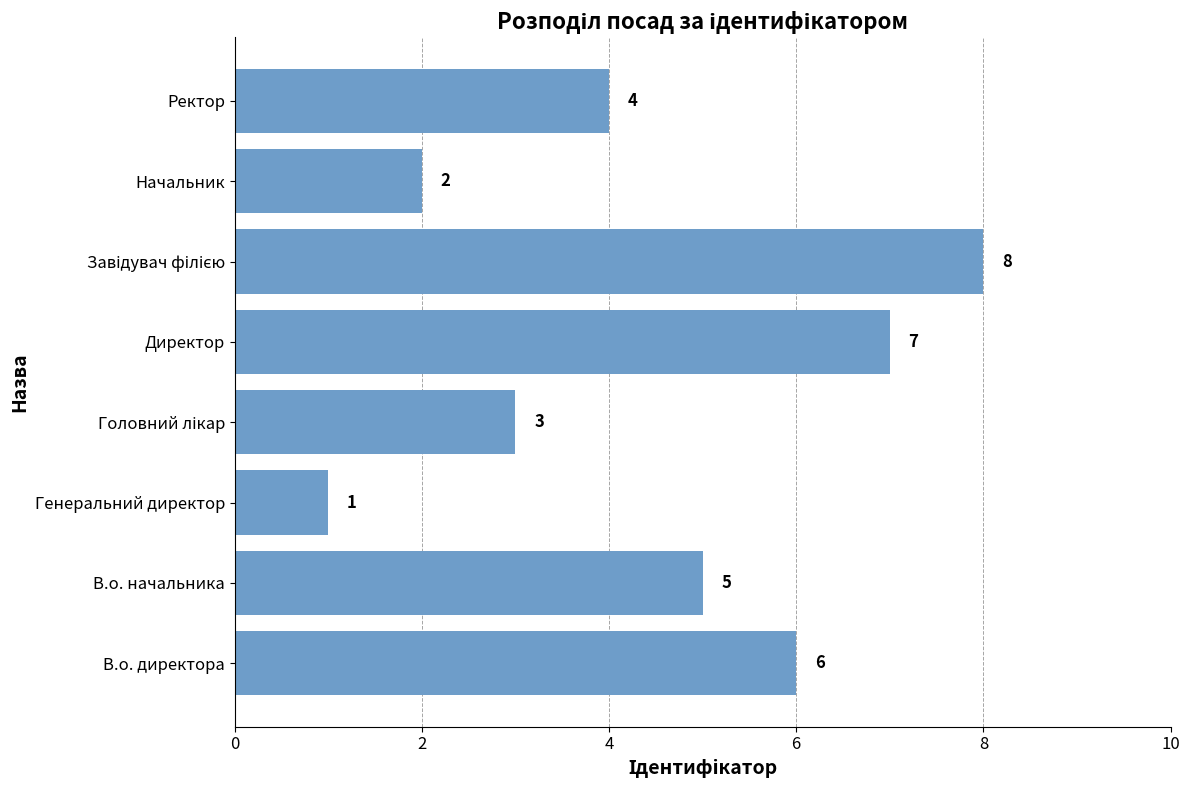

Does the chart contain stacked bars?

No